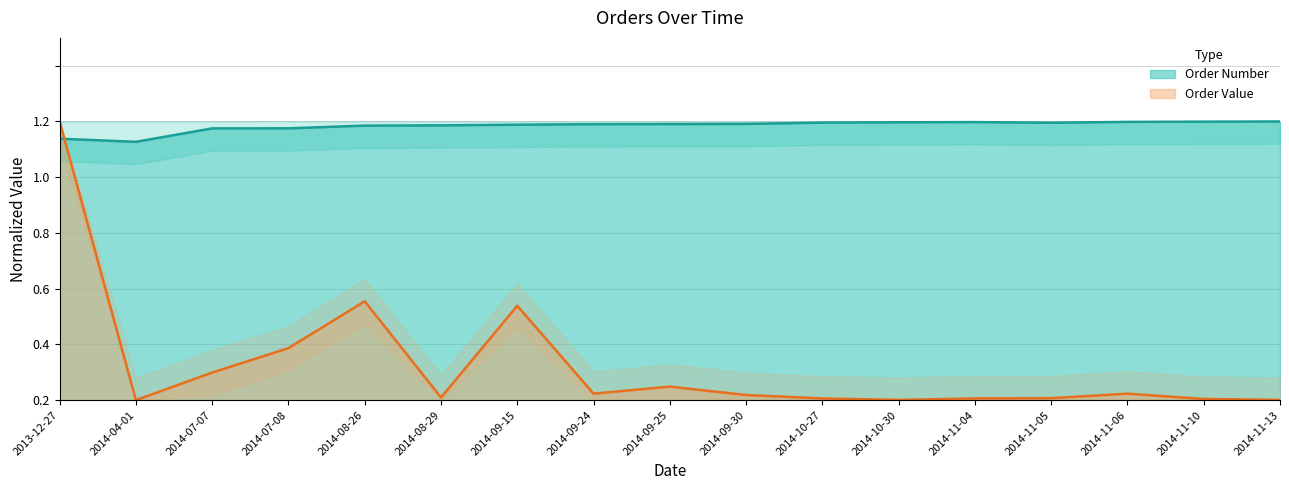

What are all the series names shown in the legend?

Order Number, Order Value